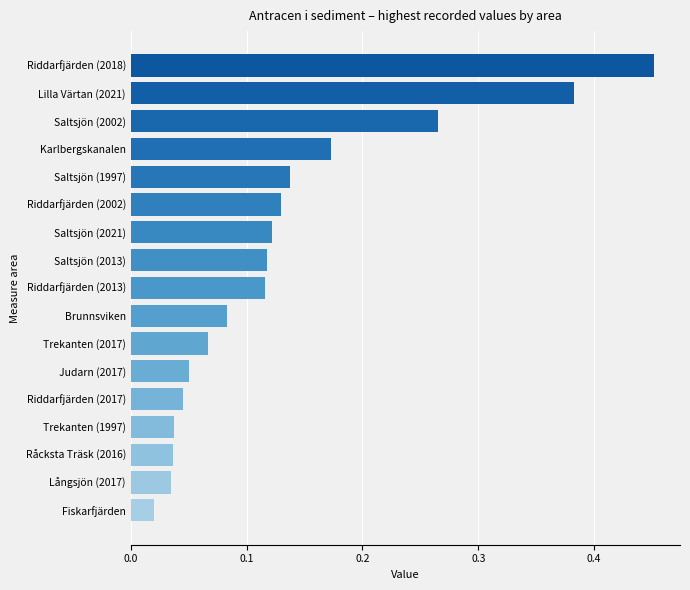

At which label is the value closest to 0?

Fiskarfjärden